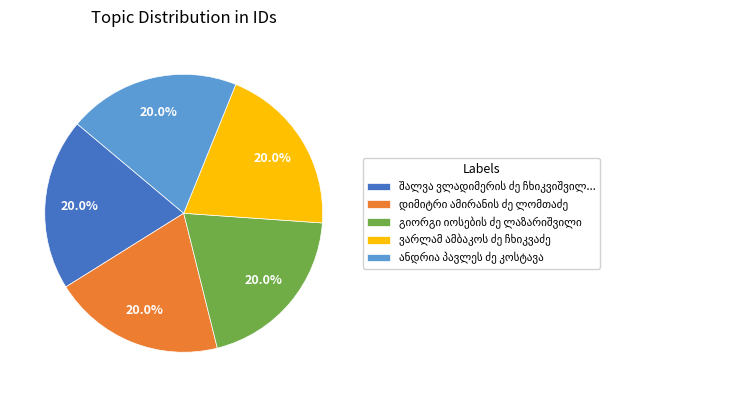

Is there a majority slice in this chart?

No